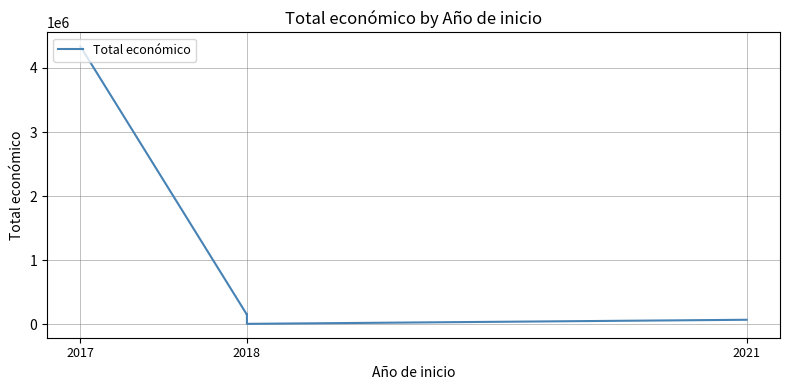

What is the difference between the second highest and second lowest values?

87508